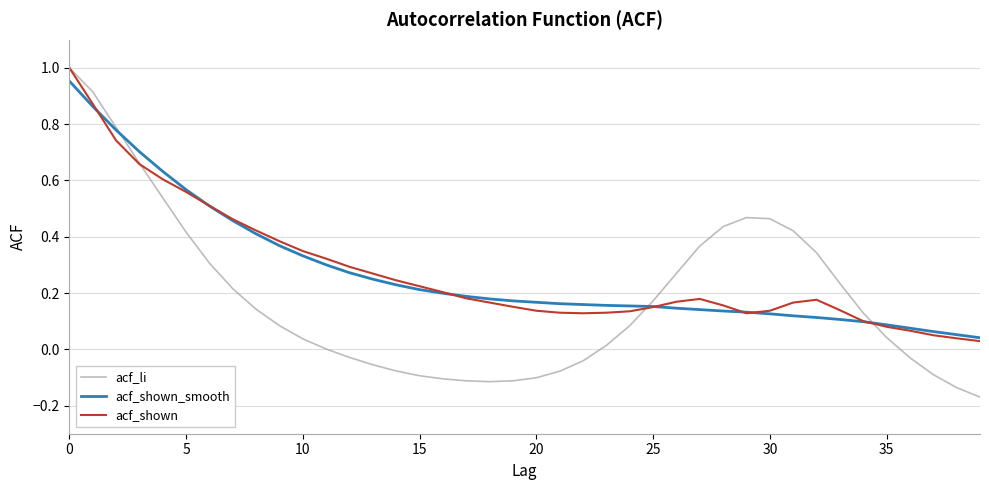

What are all the series names shown in the legend?

acf_li, acf_shown_smooth, acf_shown